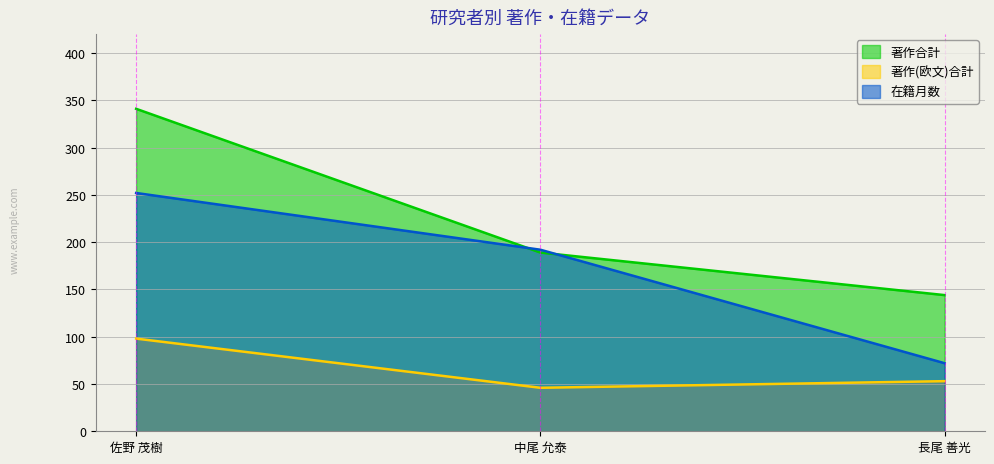

How many categories are shown in the chart?

3